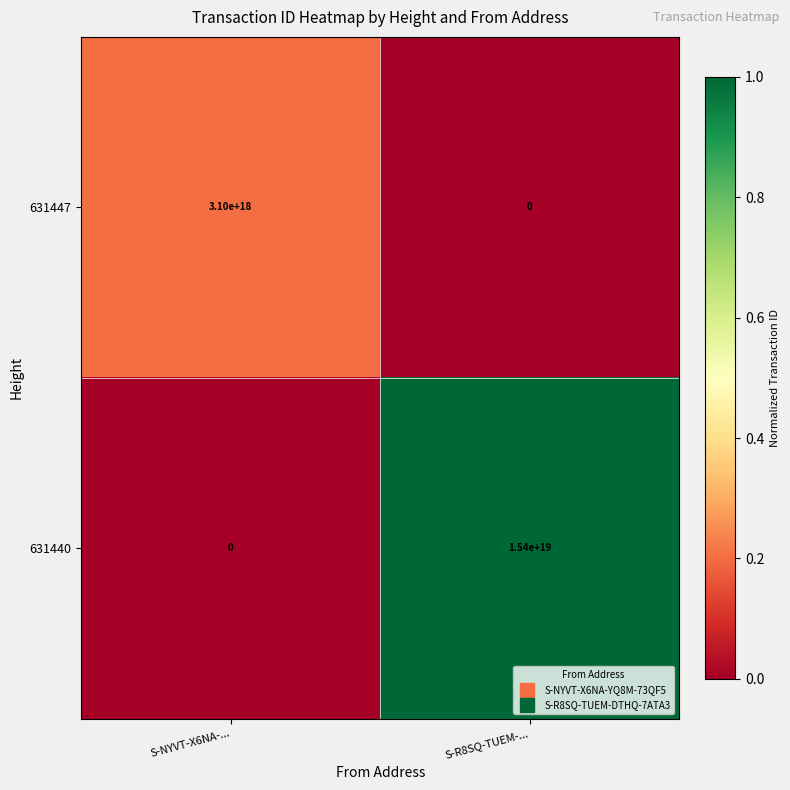

The value of 631447 at S-R8SQ-TUEM-... is 1427476830959953920. True or false?

False